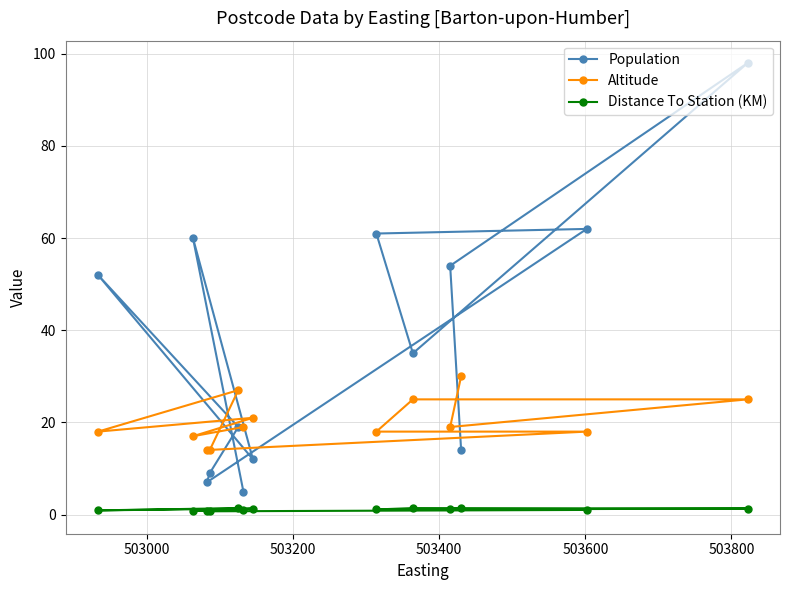

True or false: Distance To Station (KM) and Altitude cross at least once.

False